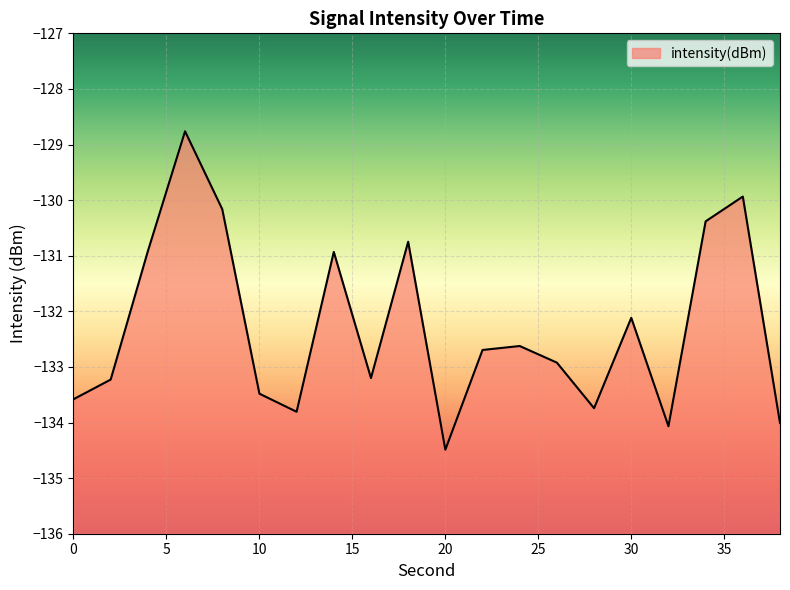

What is the sum of the values at 0 and 38?

-267.6